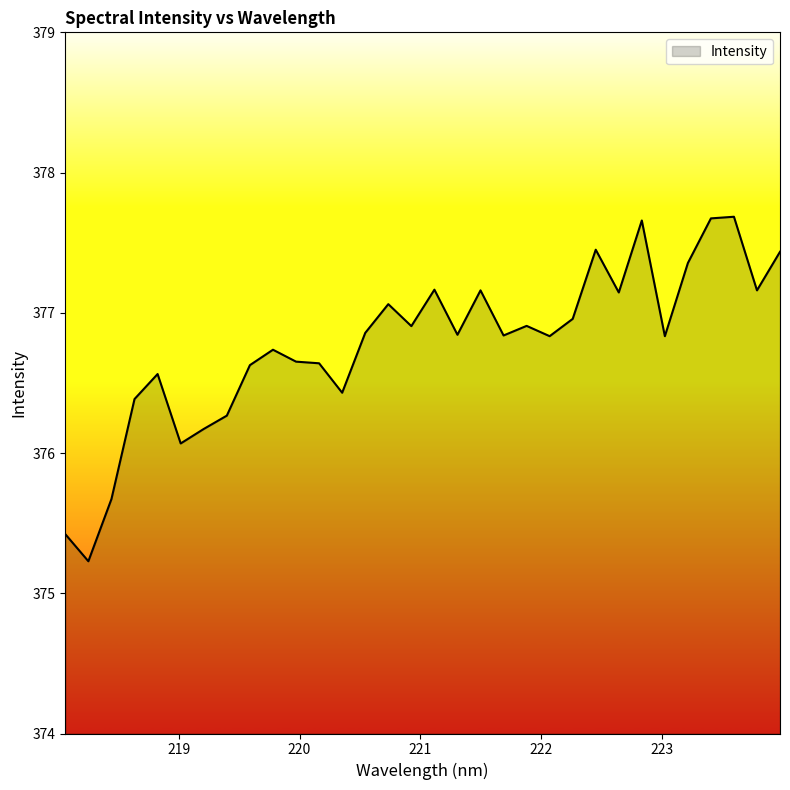

What is the difference between the maximum and minimum values?

2.5